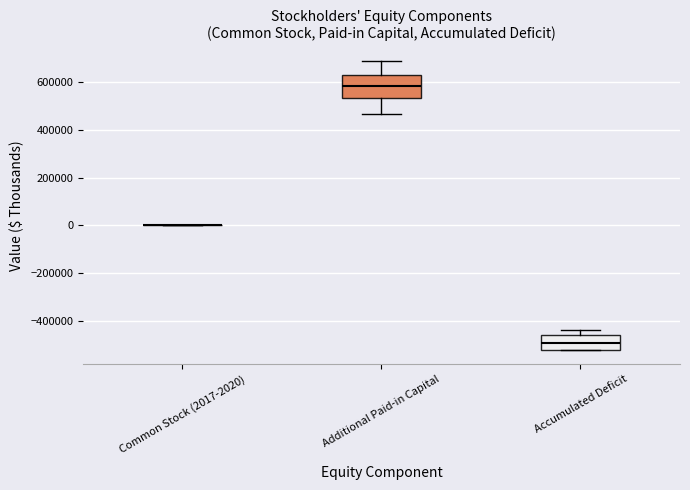

Where is the upper edge of the box for Accumulated Deficit on the y-axis? The values are not printed on the chart, so give them approximately, as read against the axis.

-460000